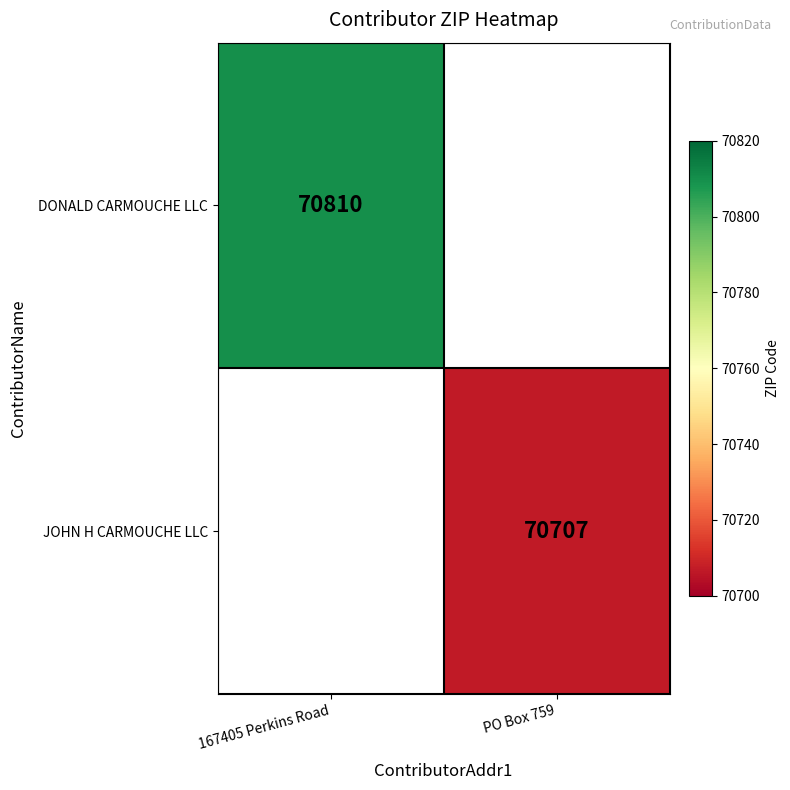

Is the value of DONALD CARMOUCHE LLC at 167405 Perkins Road greater than the value of JOHN H CARMOUCHE LLC at PO Box 759?

Yes